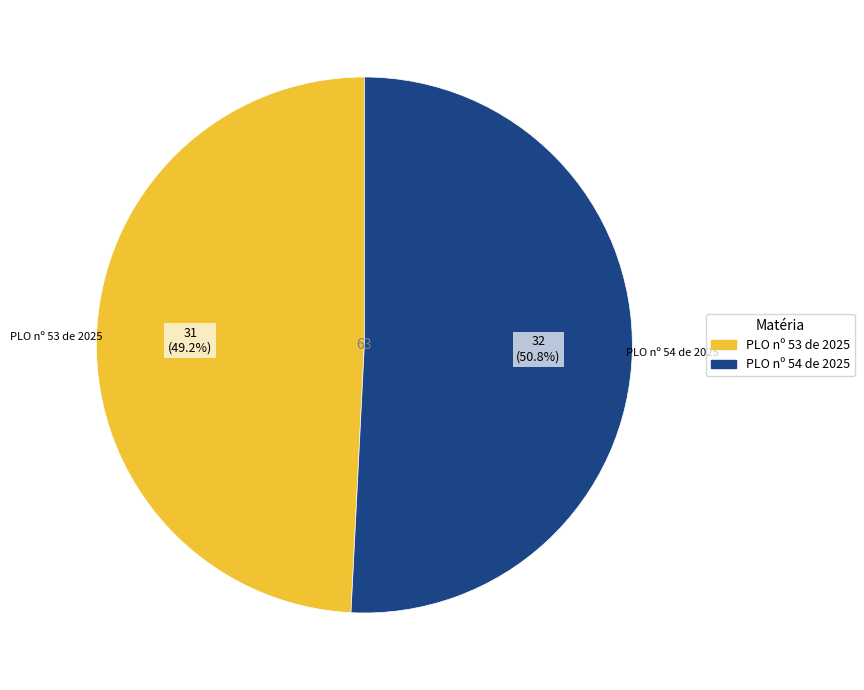

What is the smallest slice in the pie chart?

PLO nº 53 de 2025